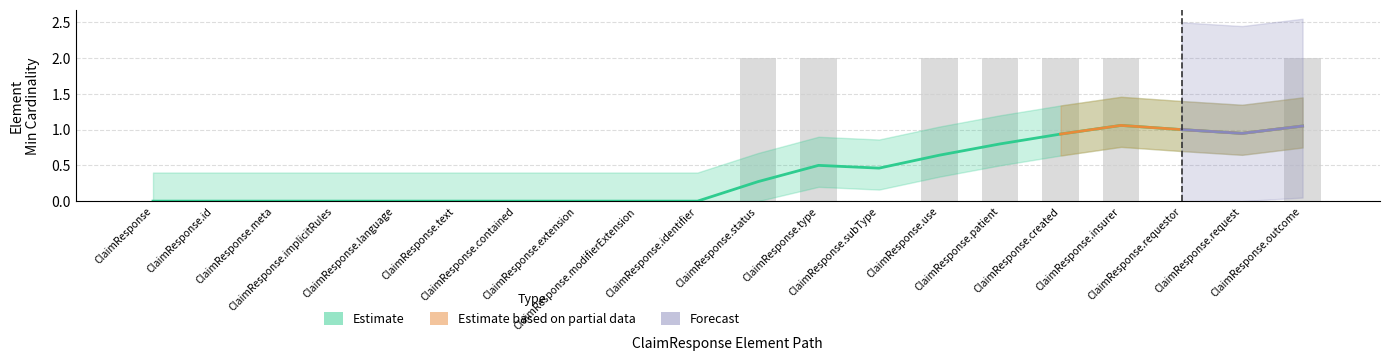

Which series has the largest total across all categories?

Estimate